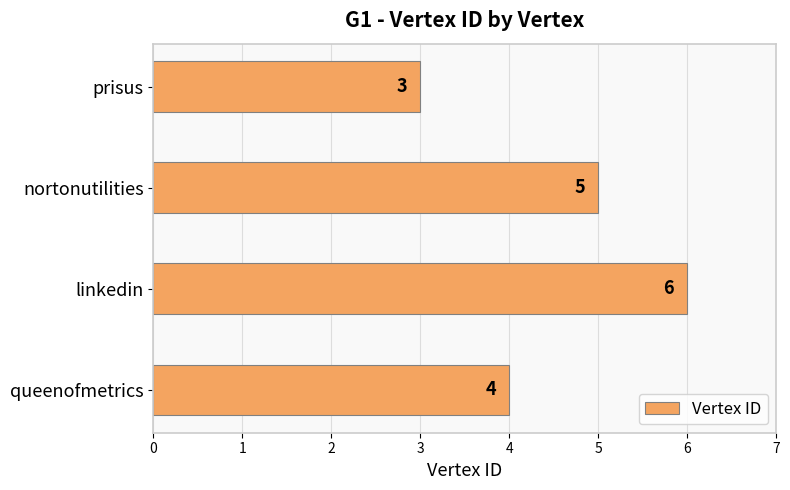

What is the maximum value shown in the chart?

6